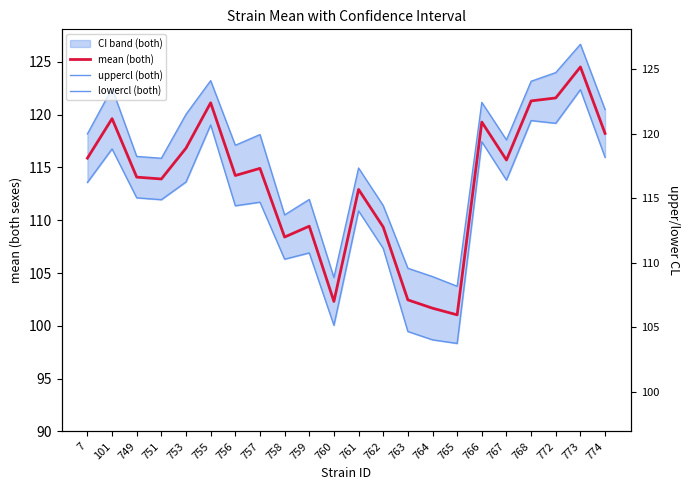

What is the difference between the maximum and minimum values in the uppercl (both) series?

22.9